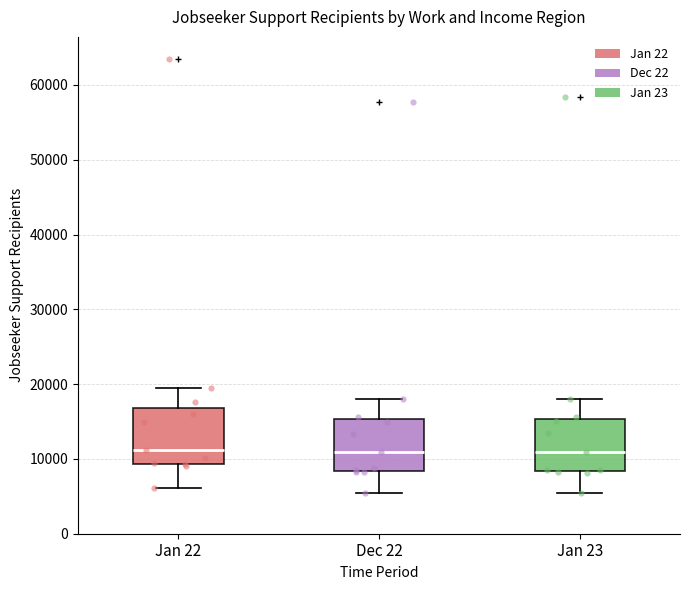

Reading left to right, read every box against the y-axis: the position of its median line, the range the box covers, and the ends of its whiskers. The values are not printed on the chart, so give them approximately, as read against the axis.

Jan 22: median 11000, box 9000 to 17000, whiskers 6000 to 19000
Dec 22: median 11000, box 8000 to 15000, whiskers 5000 to 18000
Jan 23: median 11000, box 8000 to 15000, whiskers 5000 to 18000